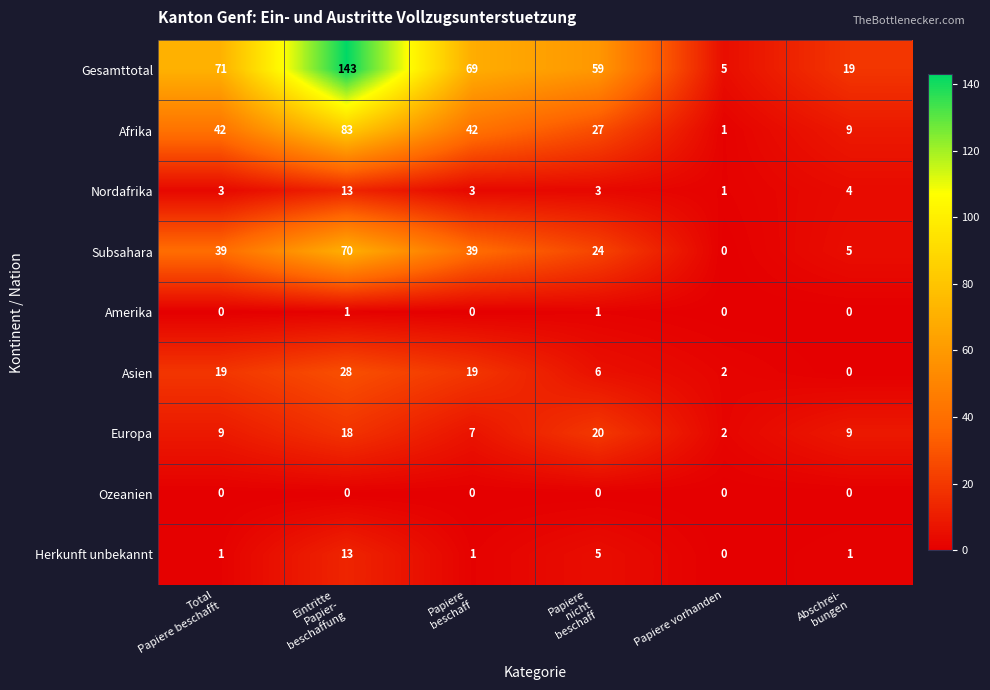

What is the total value across all series at Papiere
nicht
beschaff?

145